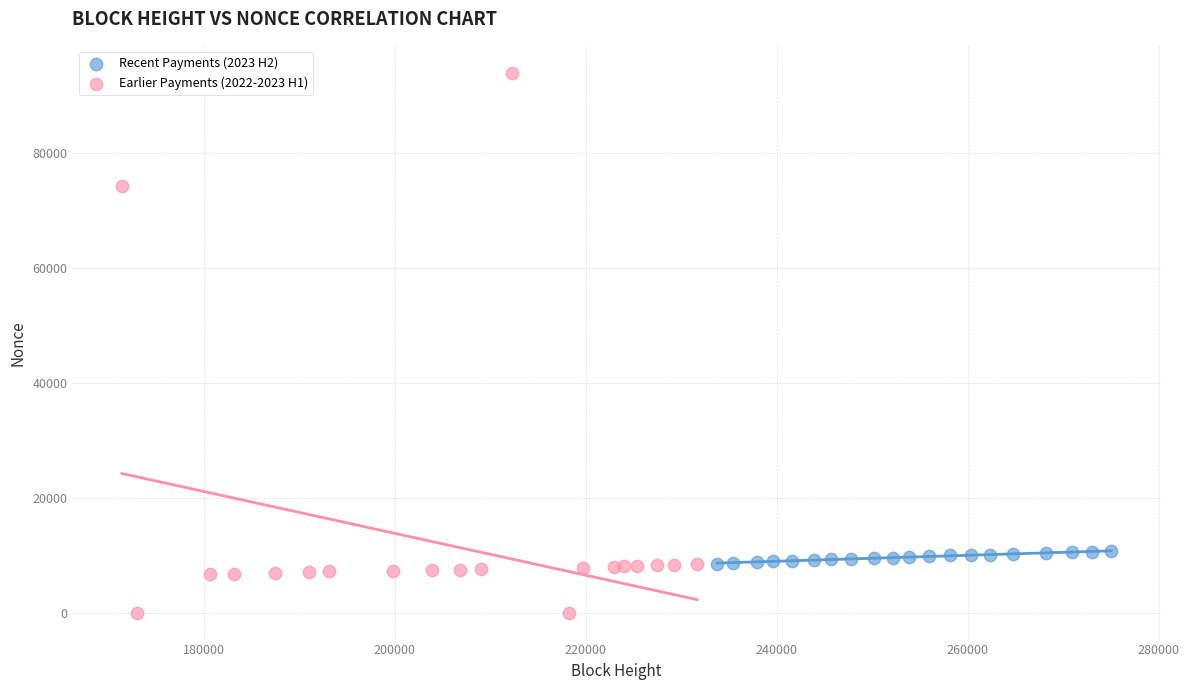

Which series has the widest spread of Y values?

Earlier Payments (2022-2023 H1)